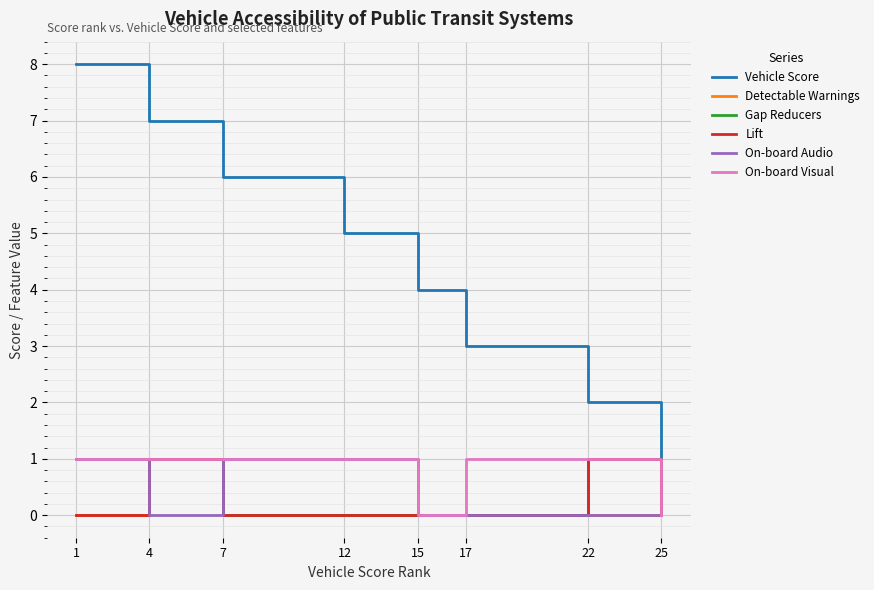

Which series changed the most between 1 and 15?

Vehicle Score